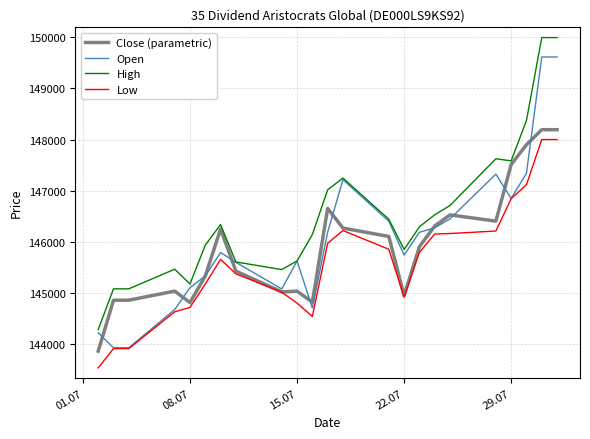

What is the maximum value shown in the chart?

149994